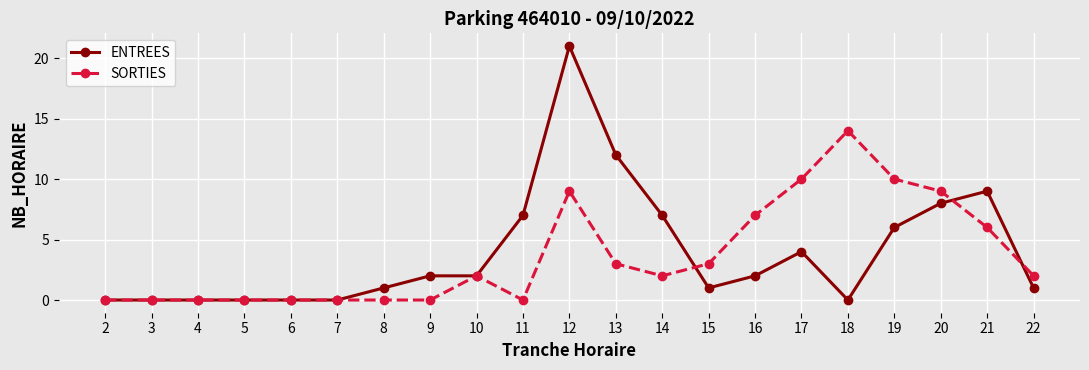

List the series in order of their overall mean, lowest first.

SORTIES, ENTREES